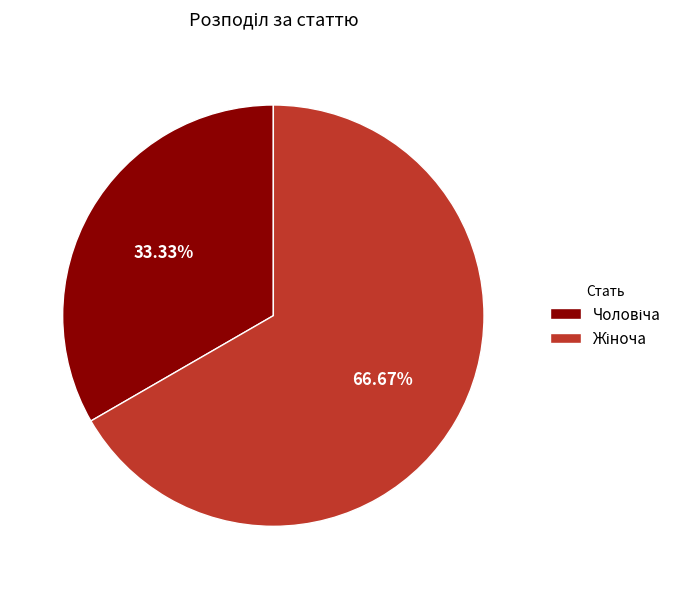

Count the number of slices in the pie.

2